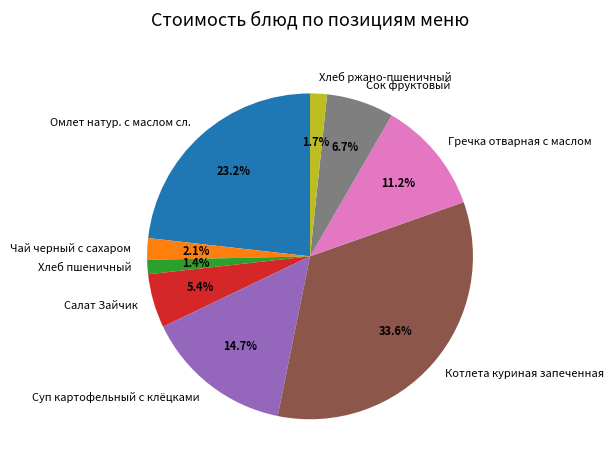

To the nearest percent, what is the difference between the largest and smallest slice percentages?

32%